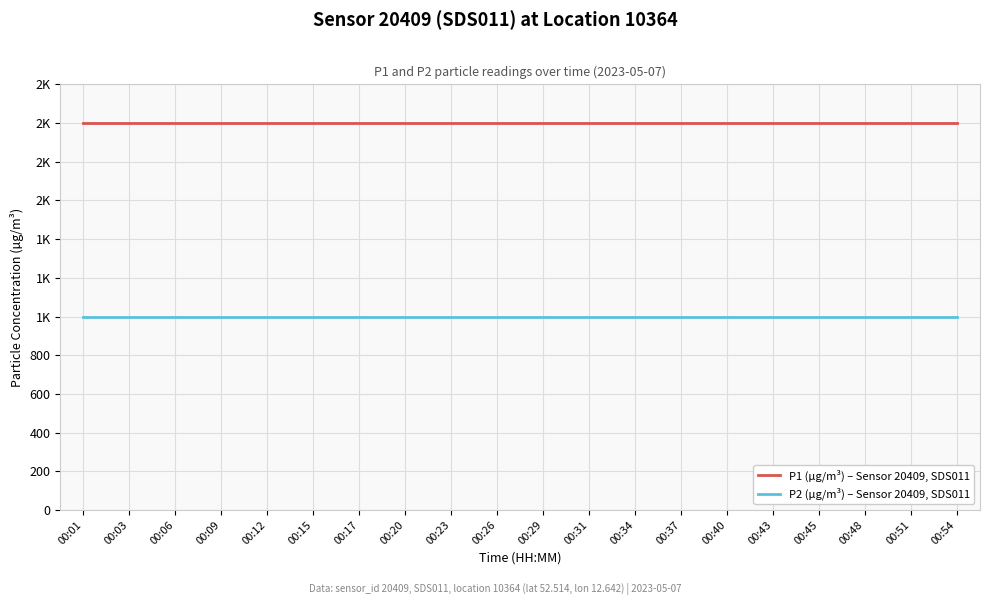

Reading right to left, extract all data points from this chart.

P1 (µg/m³) – Sensor 20409, SDS011: 1999.9	1999.9	1999.9	1999.9	1999.9	1999.9	1999.9	1999.9	1999.9	1999.9	1999.9	1999.9	1999.9	1999.9	1999.9	1999.9	1999.9	1999.9	1999.9	1999.9
P2 (µg/m³) – Sensor 20409, SDS011: 999.9	999.9	999.9	999.9	999.9	999.9	999.9	999.9	999.9	999.9	999.9	999.9	999.9	999.9	999.9	999.9	999.9	999.9	999.9	999.9